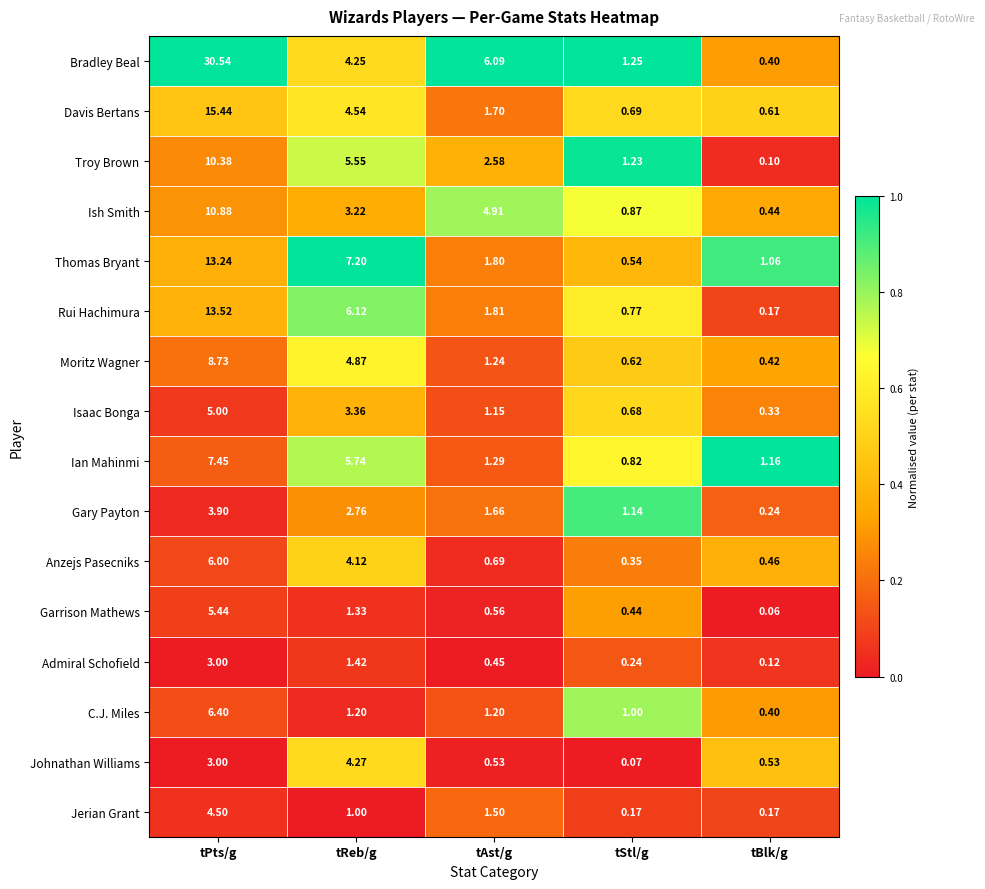

Which series has the largest total across all categories?

Bradley Beal